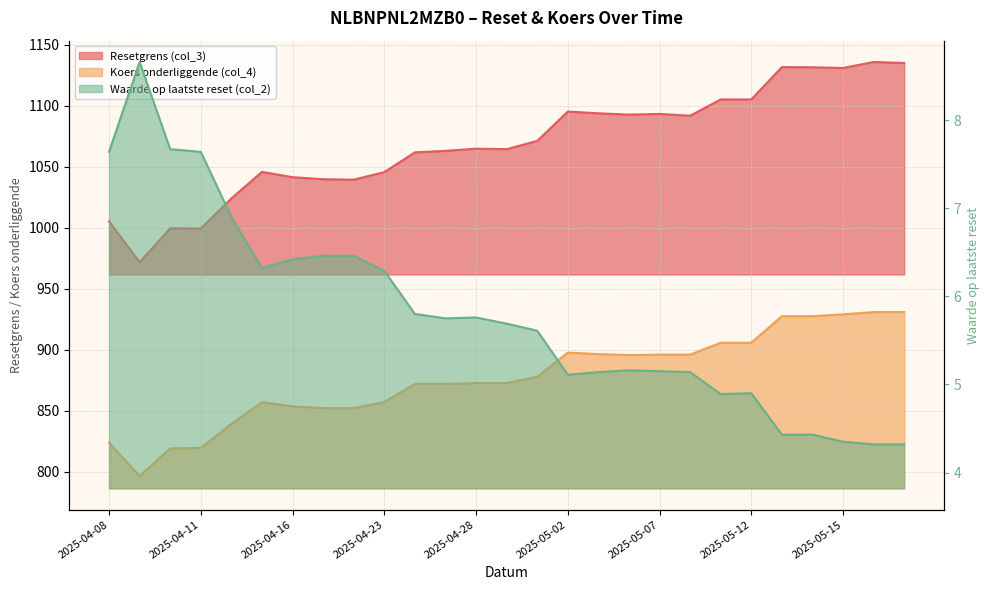

Reading left to right, transcribe all the data shown in this chart.

Resetgrens (col_3): 1005.1	971.7	999.5	999.3	1023.9	1045.7	1041.3	1039.7	1039.3	1045.5	1061.7	1062.9	1064.7	1064.3	1071.0	1095.1	1093.7	1092.6	1093.1	1091.7	1105.0	1105.0	1131.5	1131.4	1130.8	1135.7	1134.8
Koers onderliggende (col_4): 823.9	796.5	819.2	819.6	839.3	857.1	853.6	852.2	852.2	857.2	872.0	872.0	872.7	872.7	877.9	897.6	896.4	895.6	896.0	896.0	905.7	905.7	927.5	927.5	929.0	930.9	930.9
Waarde op laatste reset (col_2): 7.6	8.7	7.7	7.6	6.9	6.3	6.4	6.5	6.5	6.3	5.8	5.8	5.8	5.7	5.6	5.1	5.1	5.2	5.2	5.1	4.9	4.9	4.4	4.4	4.3	4.3	4.3